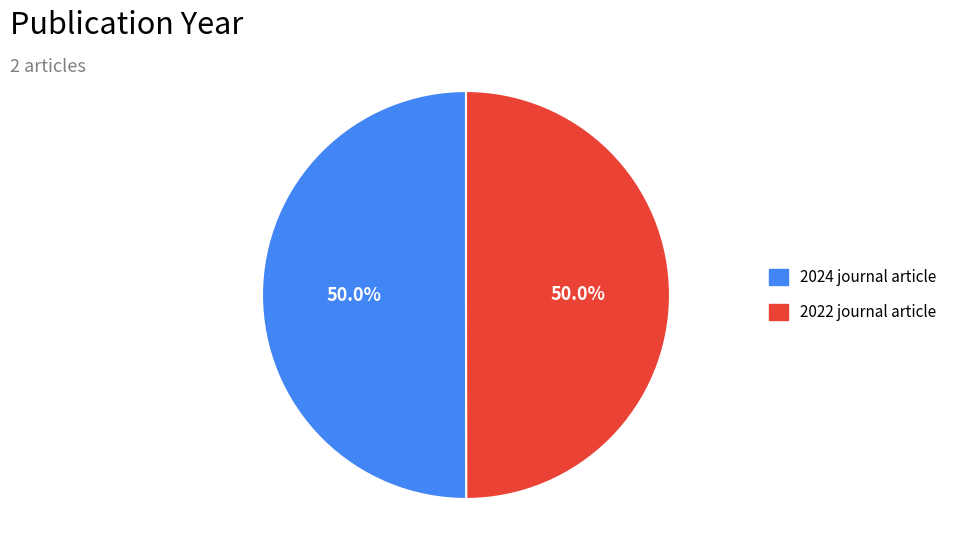

Is the sum of 2022 and 2024 greater than half?

Yes